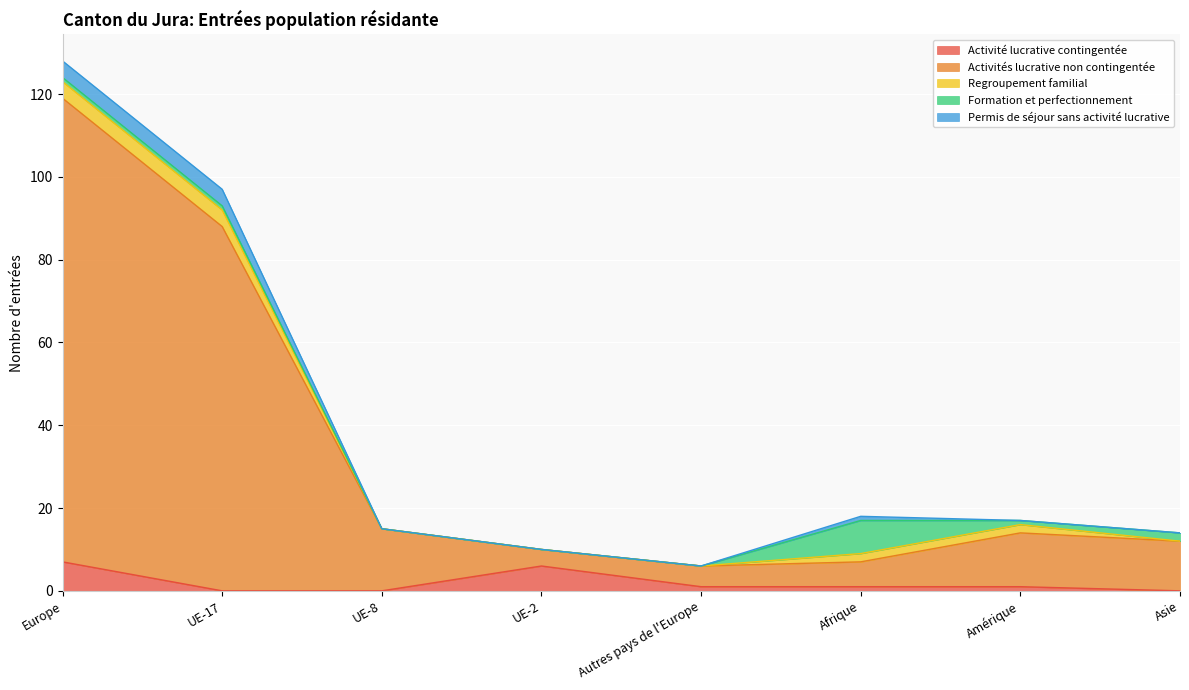

Which category has the highest value in the Regroupement familial series?

Europe